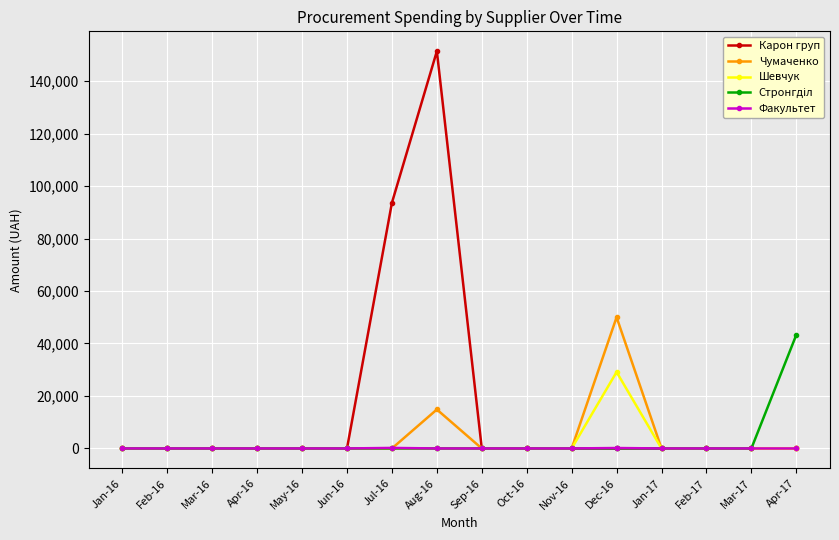

Is it true that Карон груп equals 0.0 at Feb-16?

True